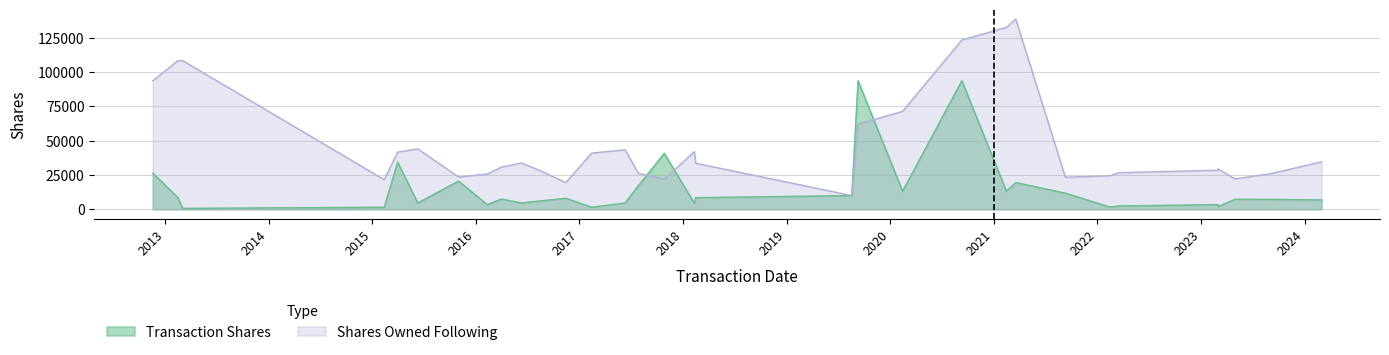

Which series ends up on top after the final intersection of Transaction Shares and Shares Owned Following?

Shares Owned Following